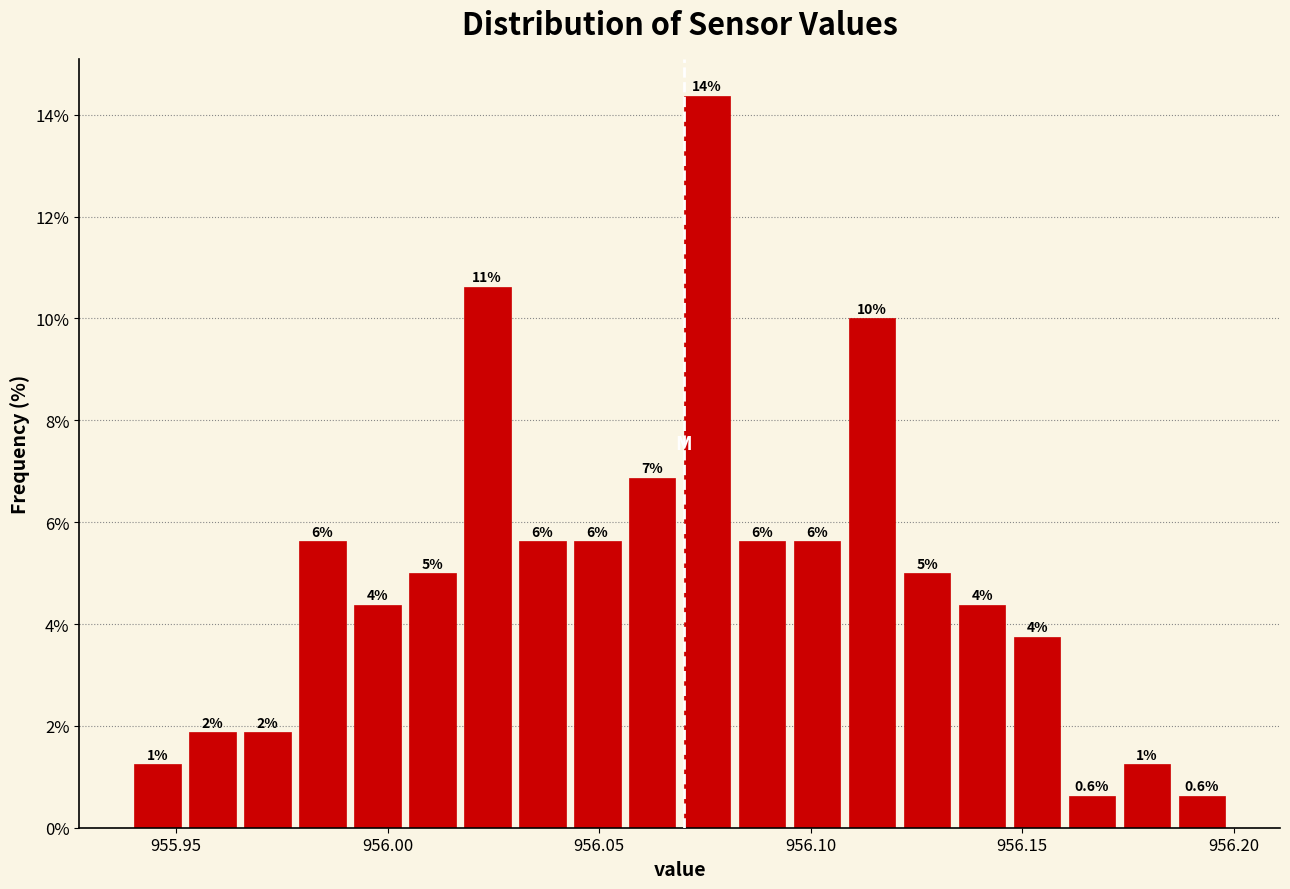

Read against the x-axis, roughly where is the centre of the tallest bar?

956.075